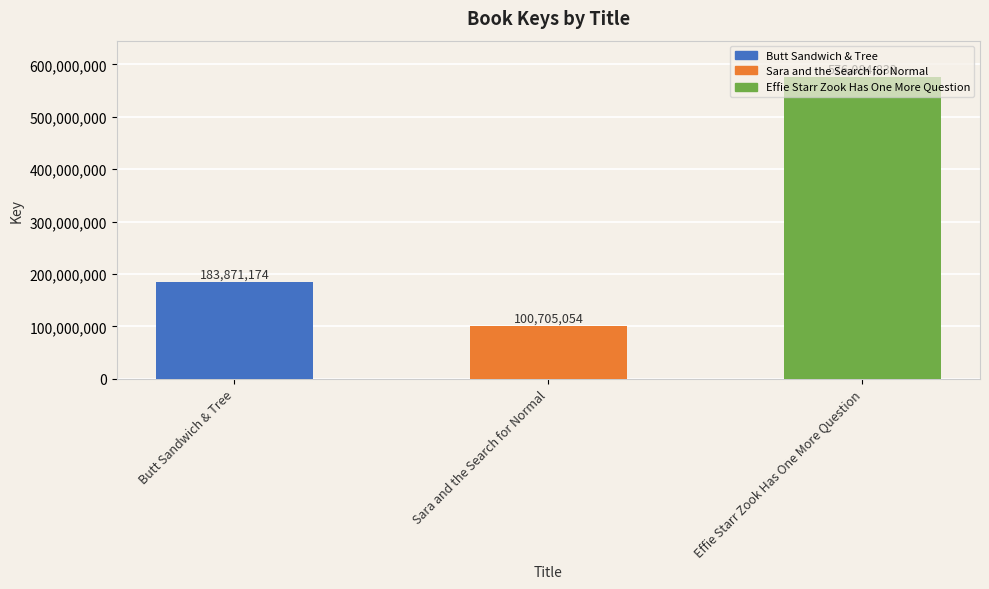

Between Butt Sandwich & Tree and Effie Starr Zook Has One More Question, which is larger?

Effie Starr Zook Has One More Question